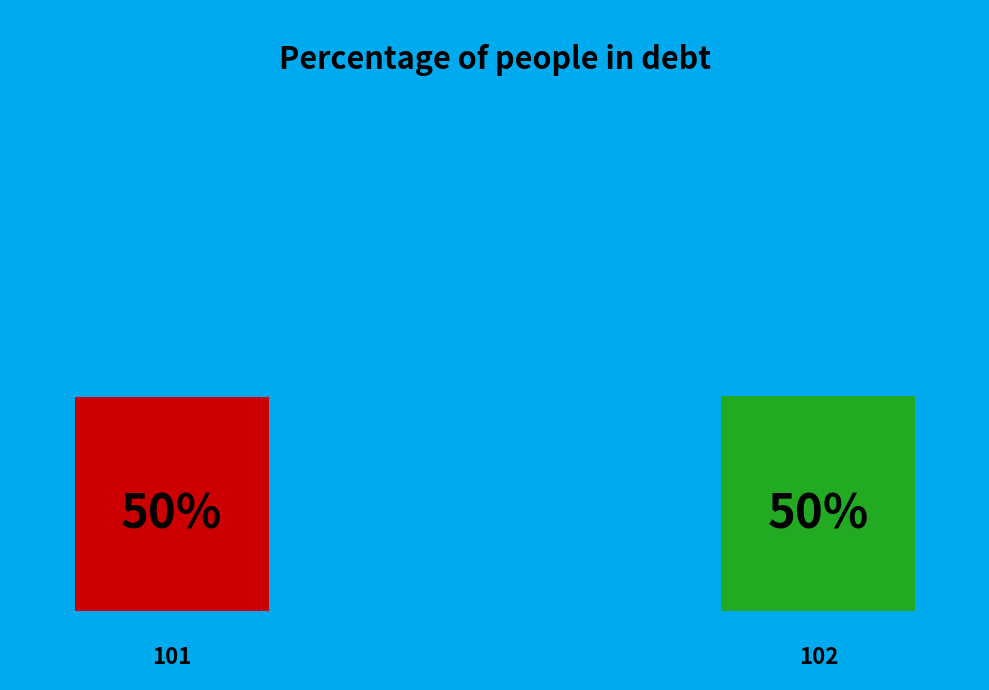

Which slice is the smallest?

101